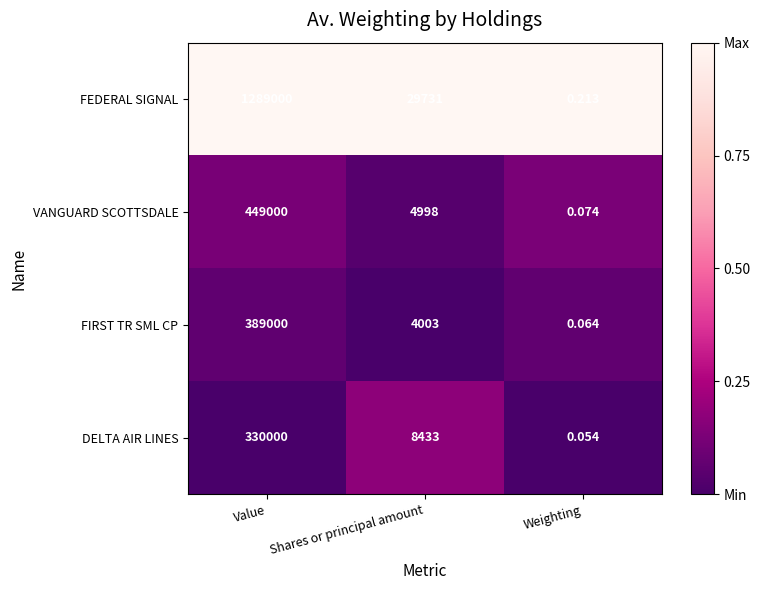

Which series has the largest total across all categories?

FEDERAL SIGNAL